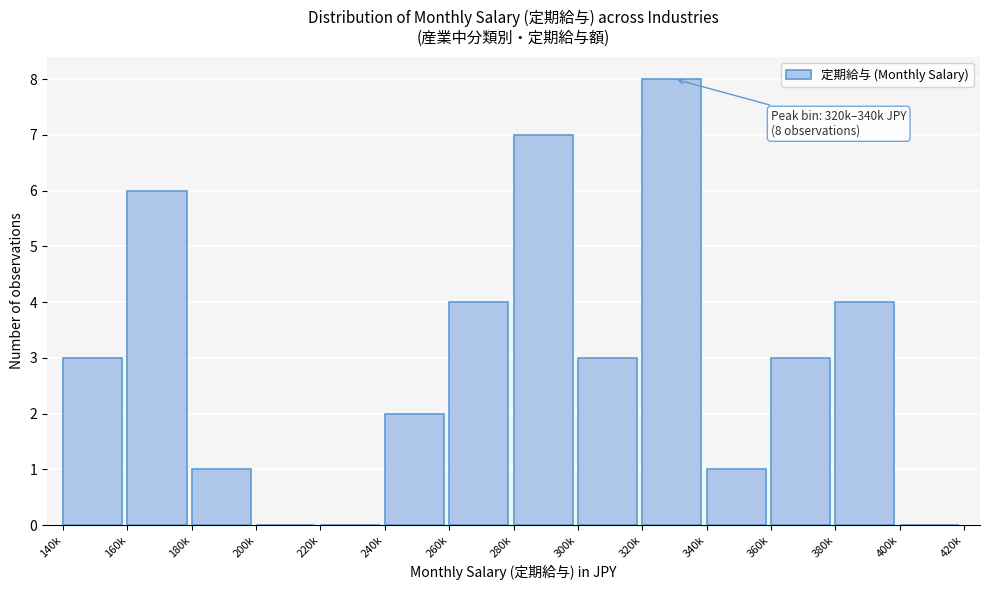

Reading left to right, transcribe all the data shown in this chart.

140k=3	160k=6	180k=1	200k=0	220k=0	240k=2	260k=4	280k=7	300k=3	320k=8	340k=1	360k=3	380k=4	400k=0